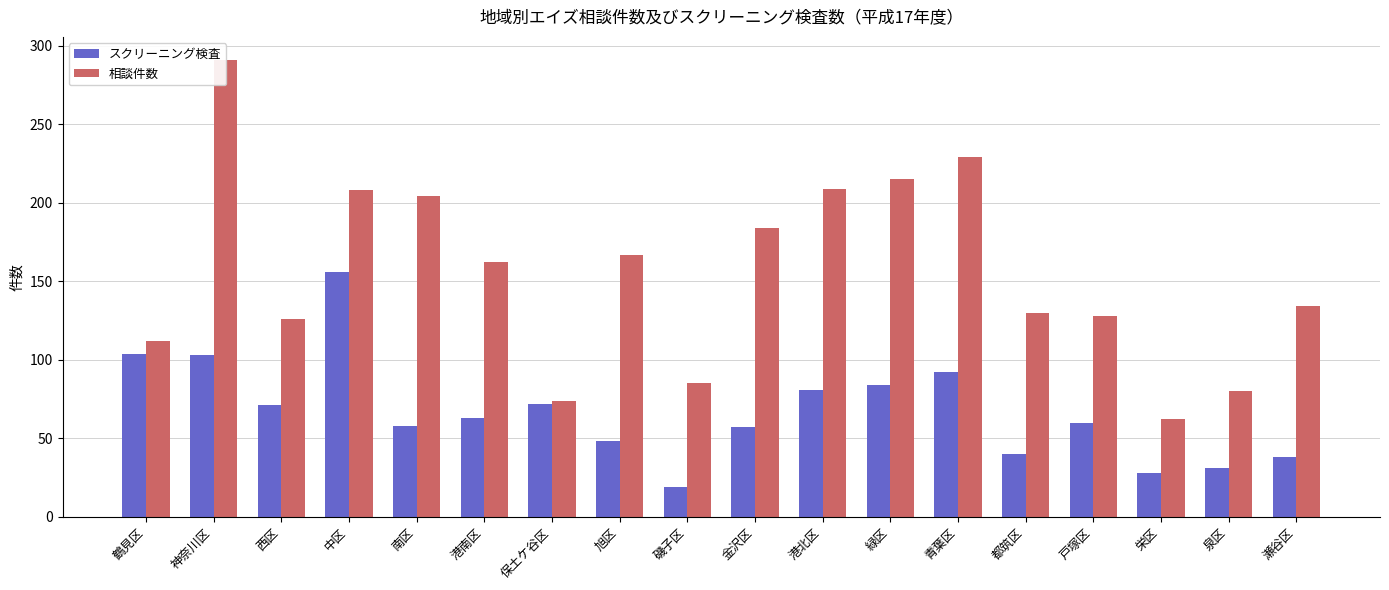

At which category does the chart reach its peak across all series?

神奈川区